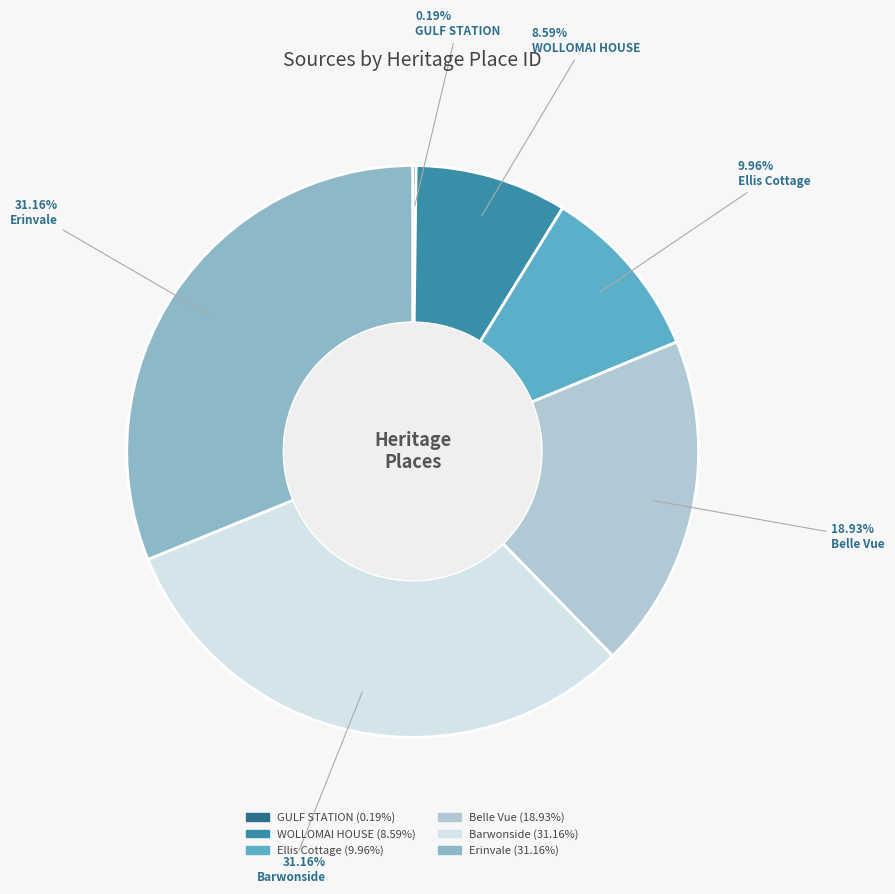

True or false: Belle Vue accounts for 25% of the total.

False